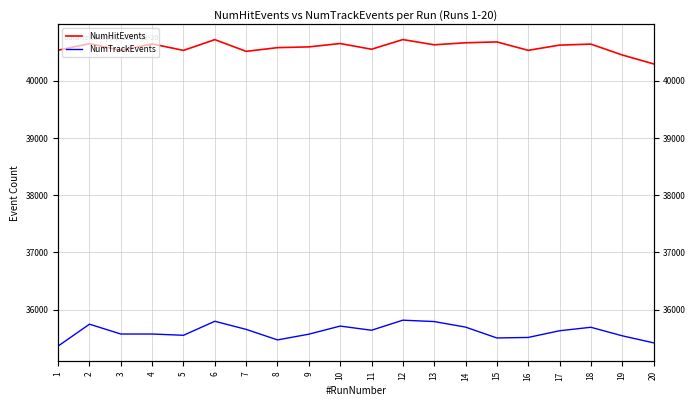

What is the value of the NumHitEvents point at the 3rd from the left?

40534